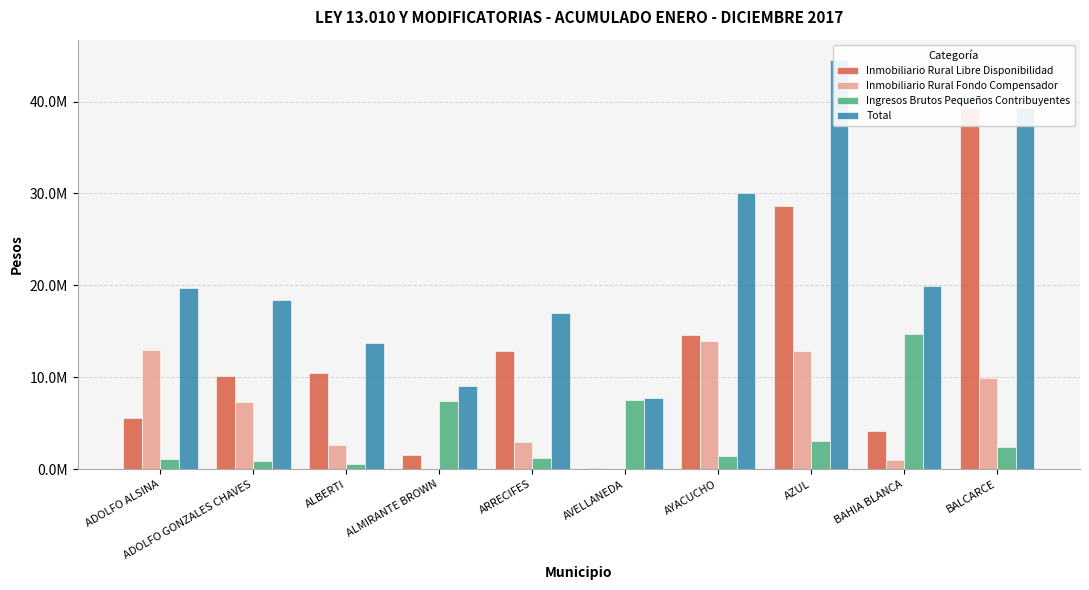

Reading left to right, what are all the values shown in this chart?

Inmobiliario Rural Libre Disponibilidad: 5617496.2	10187209.4	10466178.5	1555848.6	12827694.3	167613.2	14563194.7	28626535.5	4208855.5	39343874.8
Inmobiliario Rural Fondo Compensador: 12954354.0	7270977.2	2635993.0	69751.8	2928849.6	16299.0	13965532.8	12831147.6	1045997.4	9983676.6
Ingresos Brutos Pequeños Contribuyentes: 1143117.6	927537.1	591542.0	7418871.6	1226171.9	7577867.7	1480891.7	3045642.3	14709769.3	2440619.1
Total: 19714967.9	18385723.8	13693713.4	9044472.0	16982715.8	7761779.9	30009619.2	44503325.4	19964622.2	39343874.8